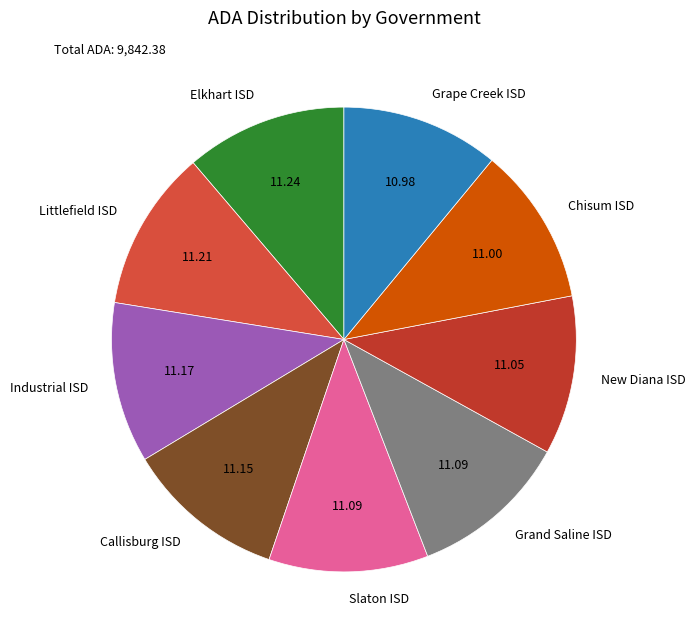

True or false: Chisum ISD accounts for 2% of the total.

False